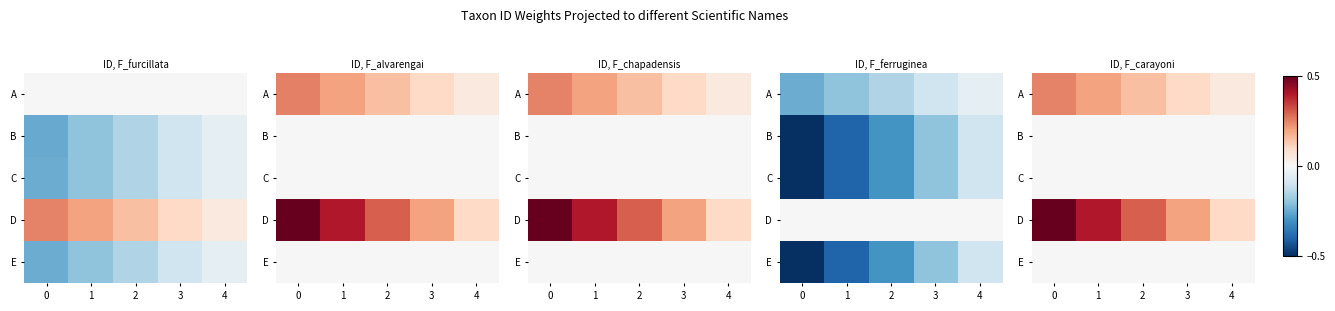

Rank the categories by row_0 value from highest to lowest.

0, 1, 2, 3, 4